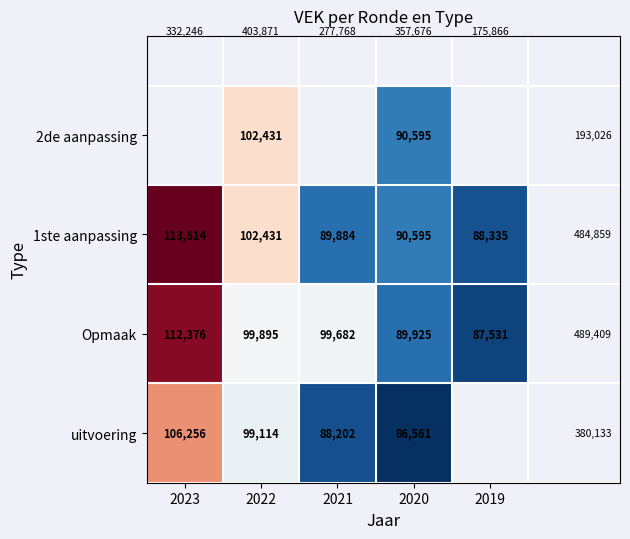

True or false: Opmaak has a value of 99895 at 2022.

True